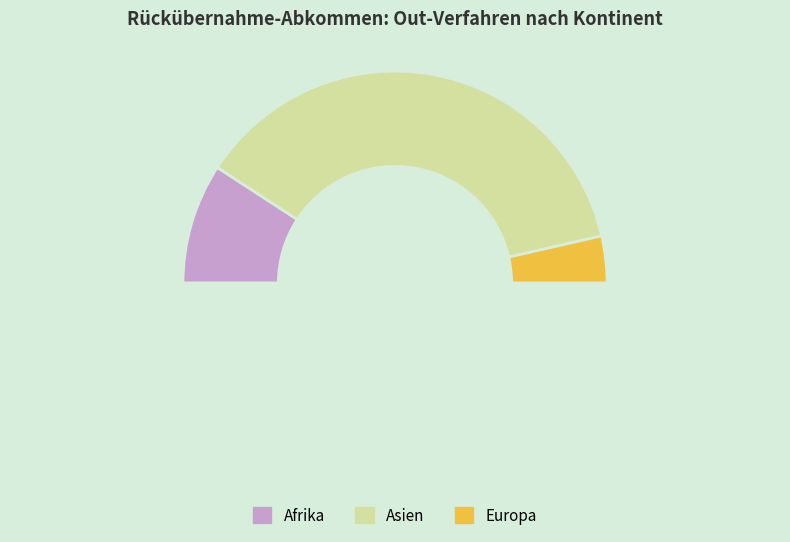

How many segments does this pie chart have?

4